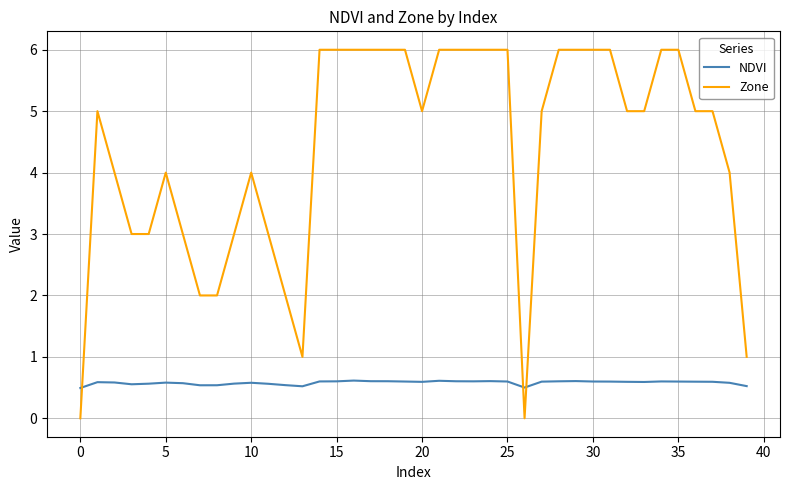

Rank the series by their average value, from highest to lowest.

Zone, NDVI